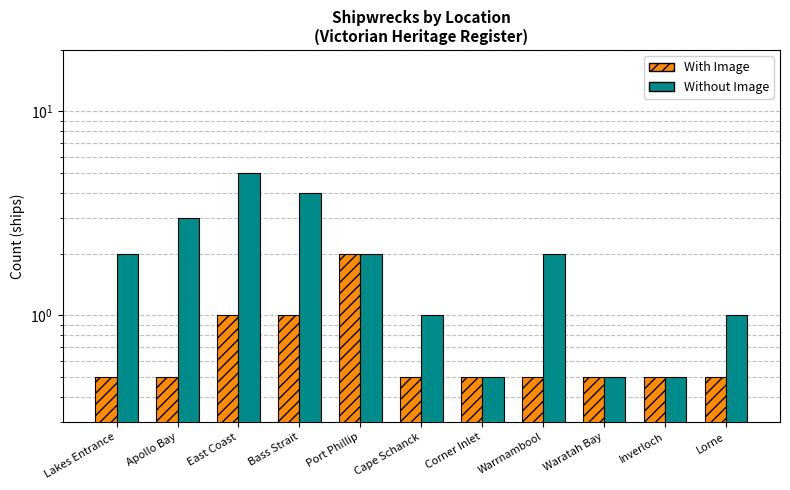

What is the lowest value of the With Image series?

0.5